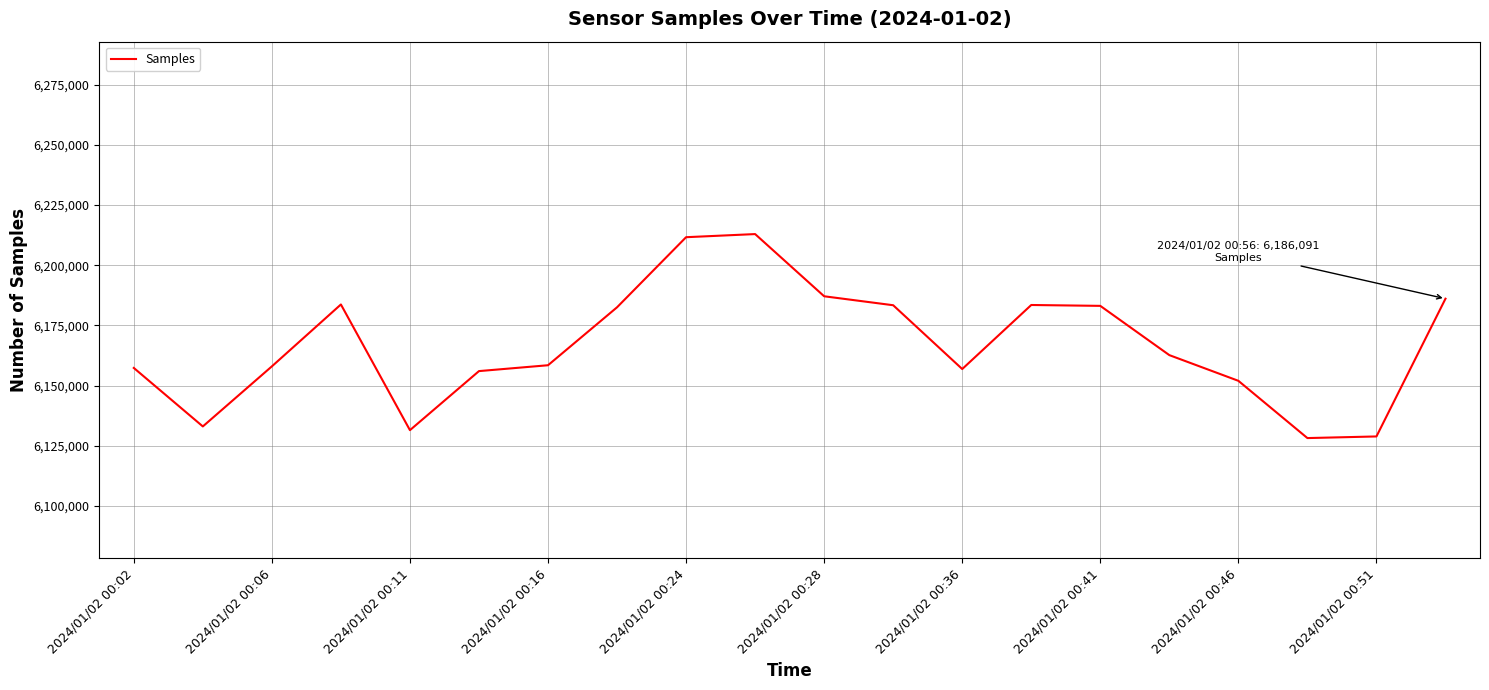

What is the minimum value shown in the chart?

6128145